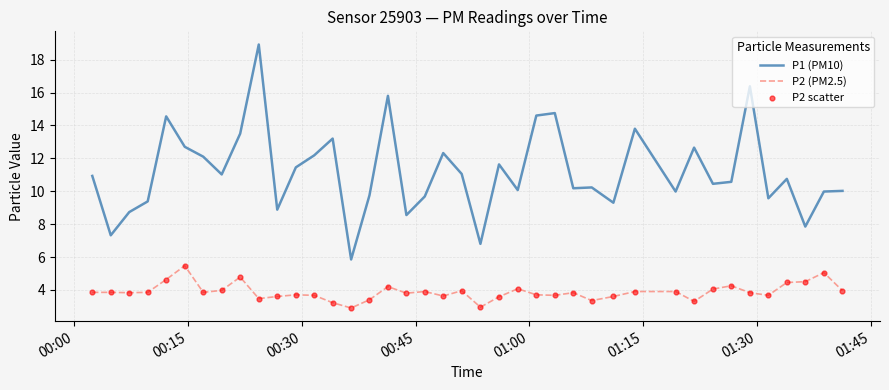

Which series has the largest range (max minus min)?

P1 (PM10)